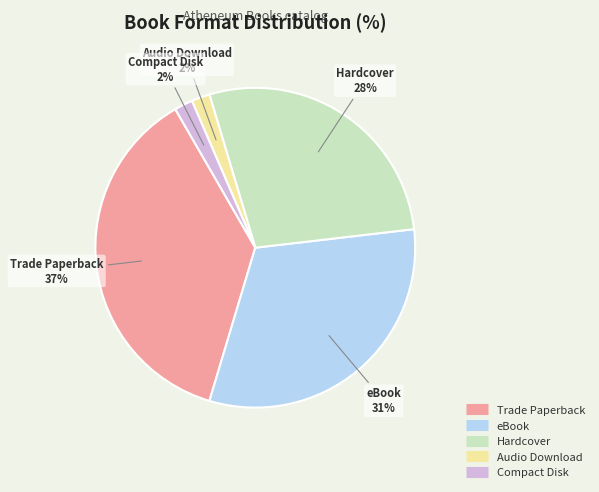

What is the largest slice in the pie chart?

Trade Paperback